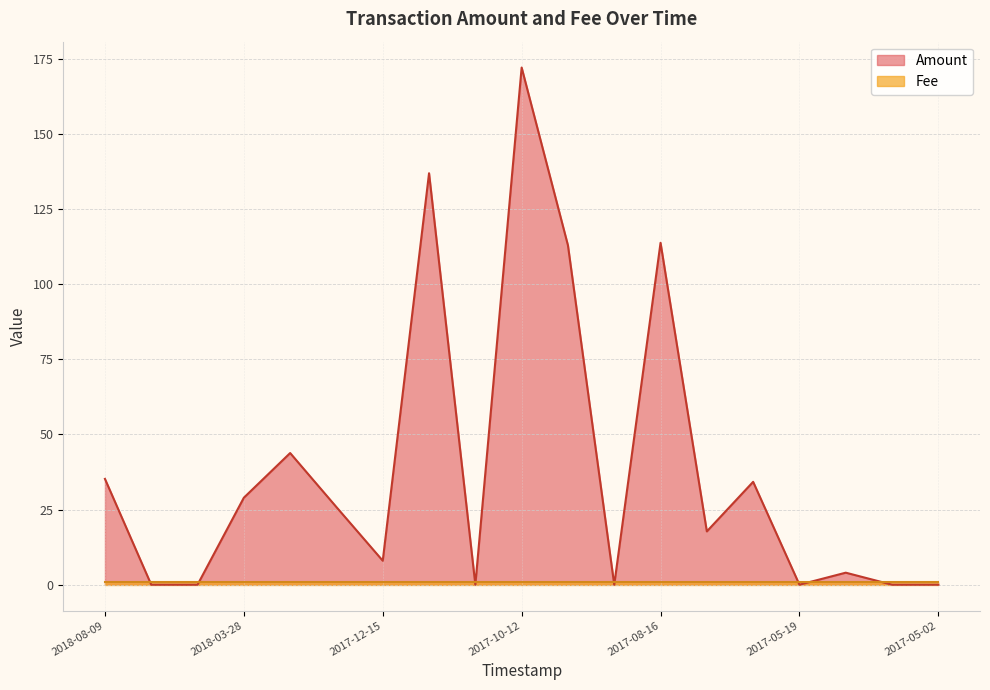

Reading right to left, extract all data points from this chart.

0.0	0.0	4.0	0.0	34.2	17.7	113.7	0.0	112.9	172.0	0.0	136.9	8.0	25.8	43.8	28.9	0.0	0.0	35.2